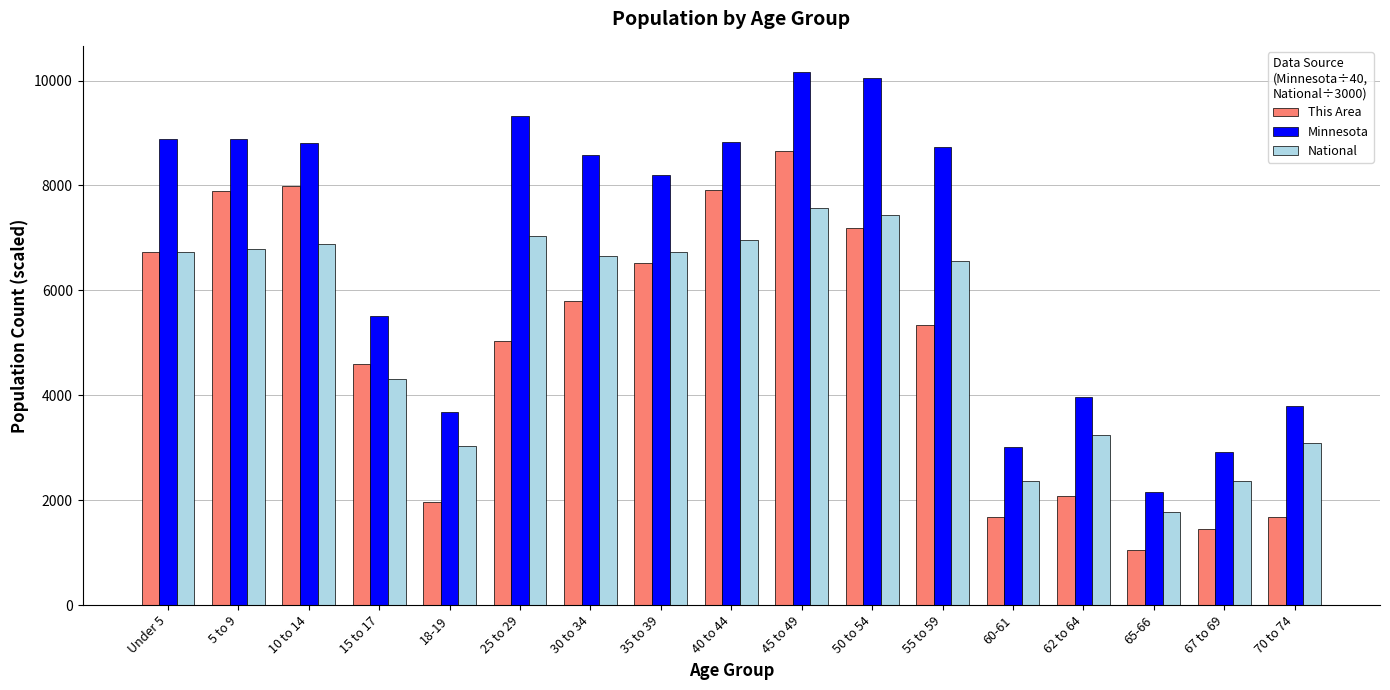

Where does the Minnesota series first go above 8572?

Under 5